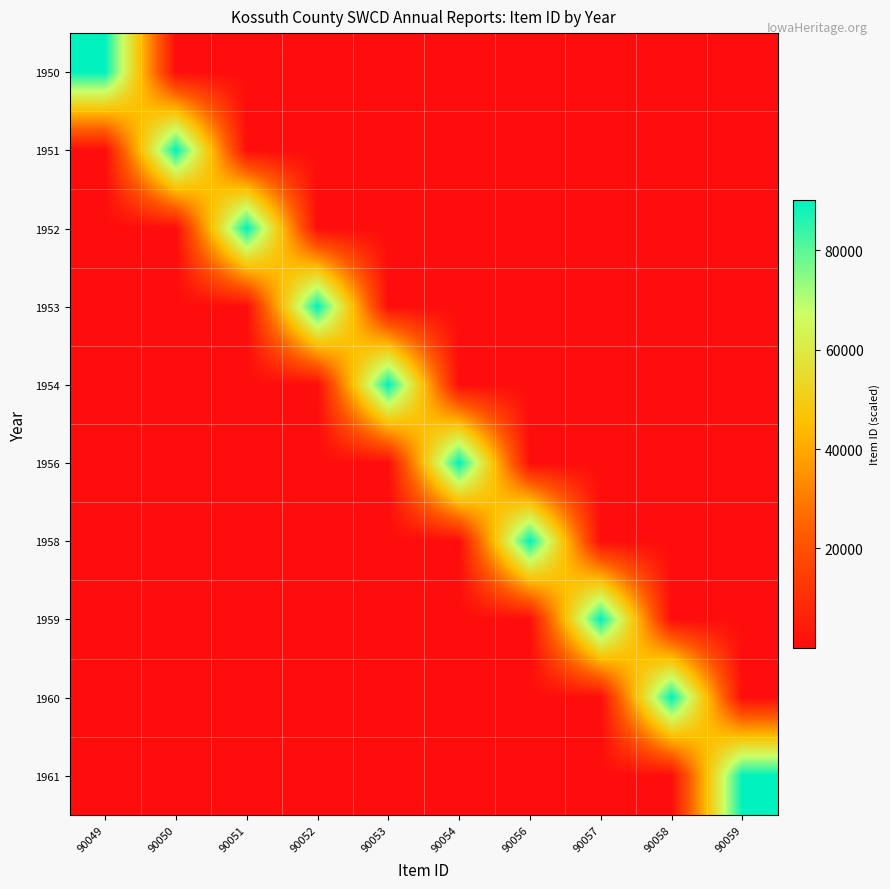

What is the total value across all series at 90059?

90186.4